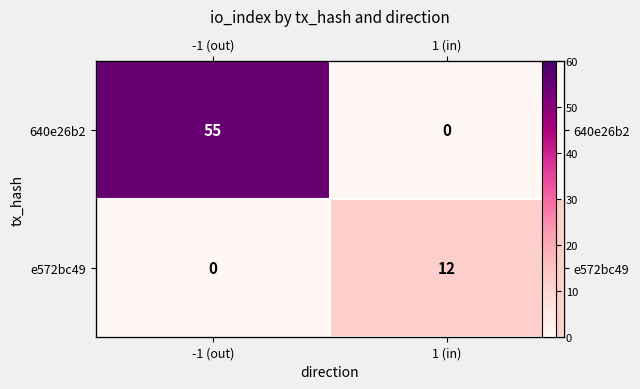

List the series in order of their overall mean, highest first.

640e26b2, e572bc49